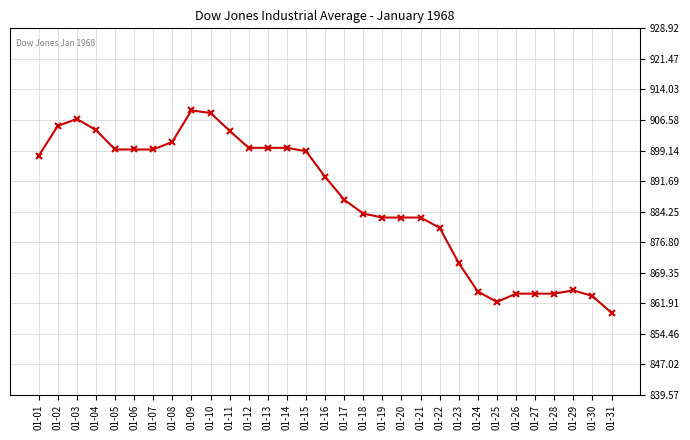

What is the smallest value displayed?

859.6